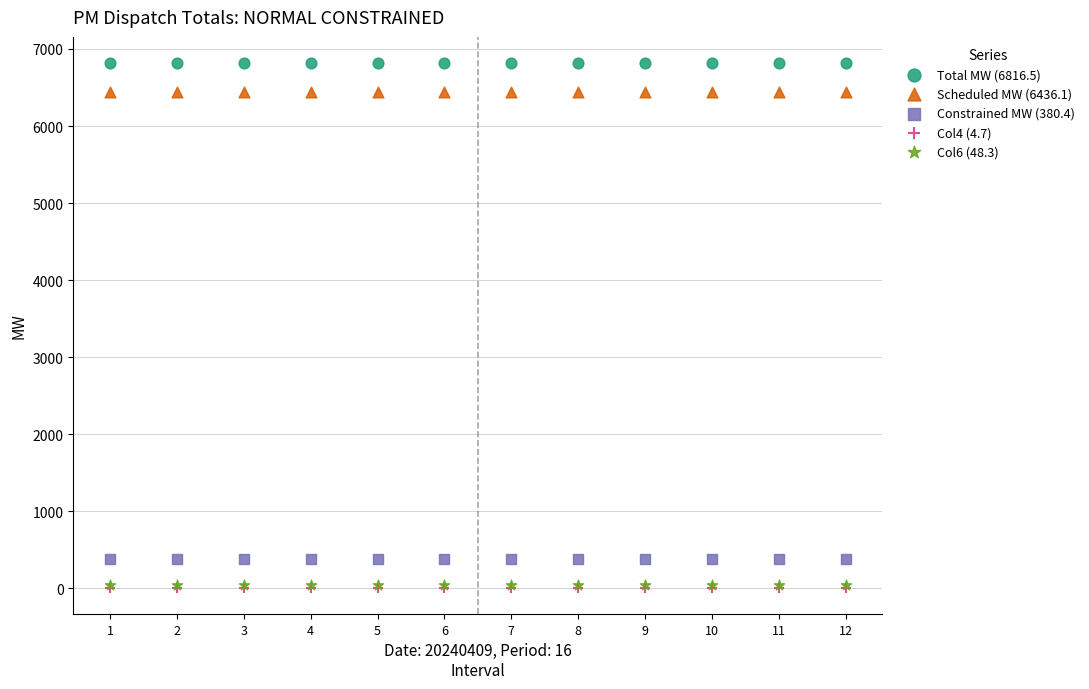

Which series contains the highest Y value?

Total MW (6816.5)